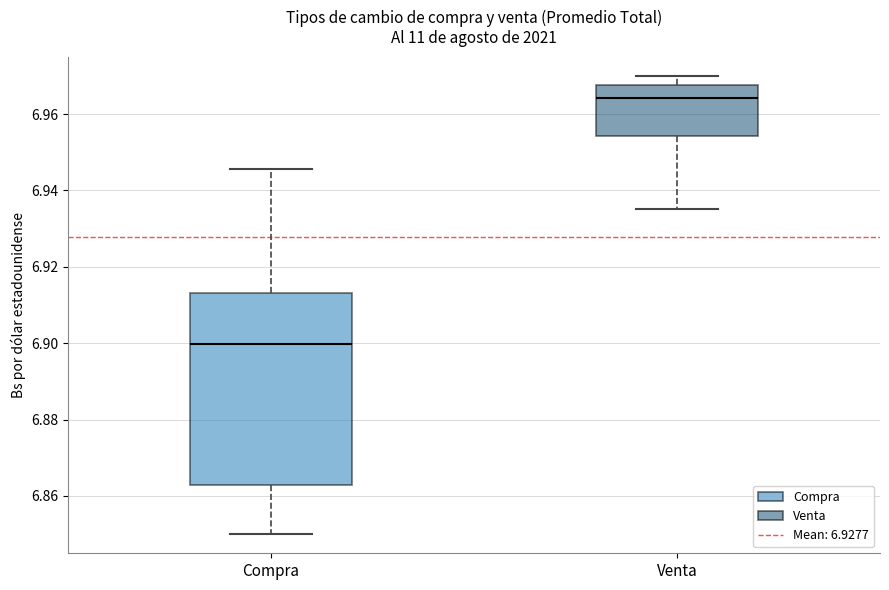

Where does the upper whisker of the box for Venta end on the y-axis? The values are not printed on the chart, so give them approximately, as read against the axis.

6.970